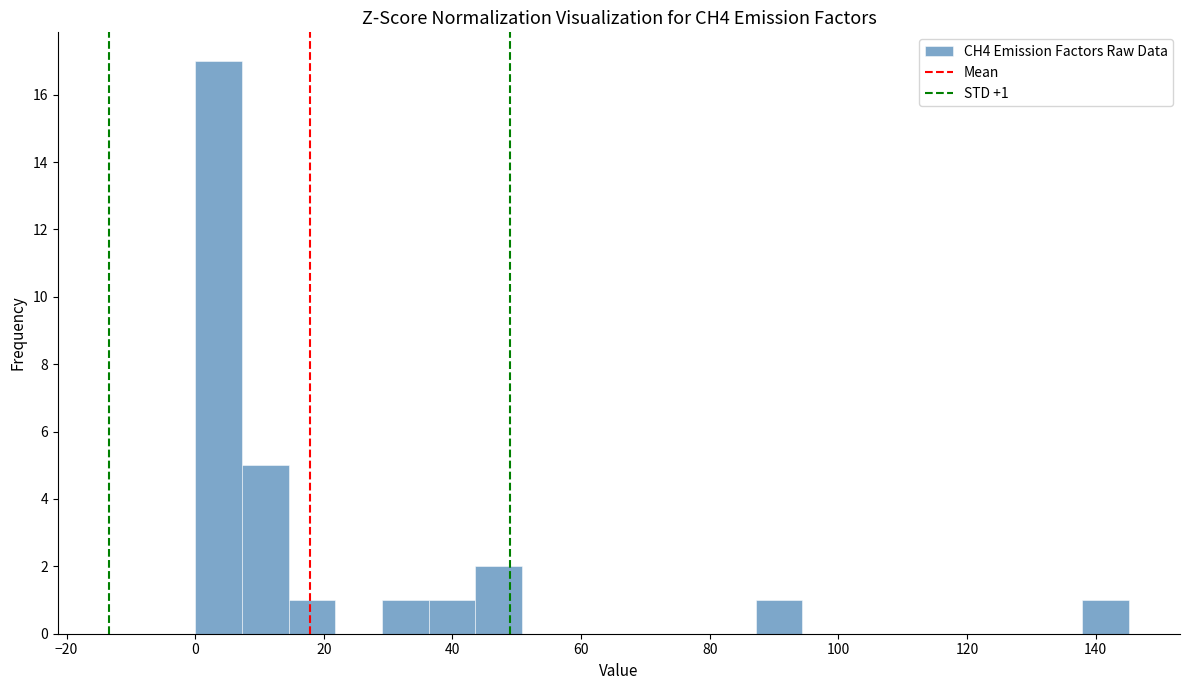

Around what value on the x-axis is the tallest bar? Give the approximate position of its centre, as read against the axis.

4